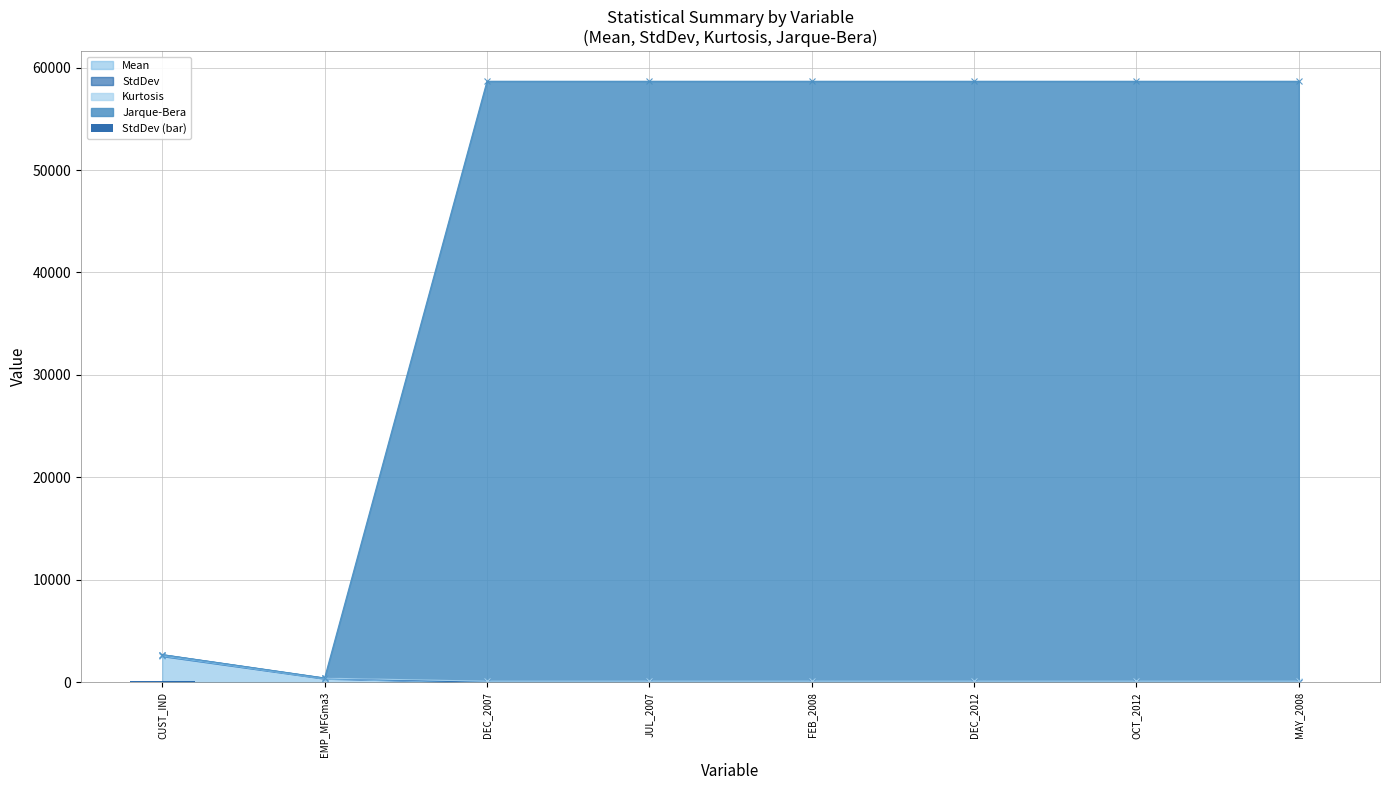

Are the bars grouped side by side (vs. stacked)?

No